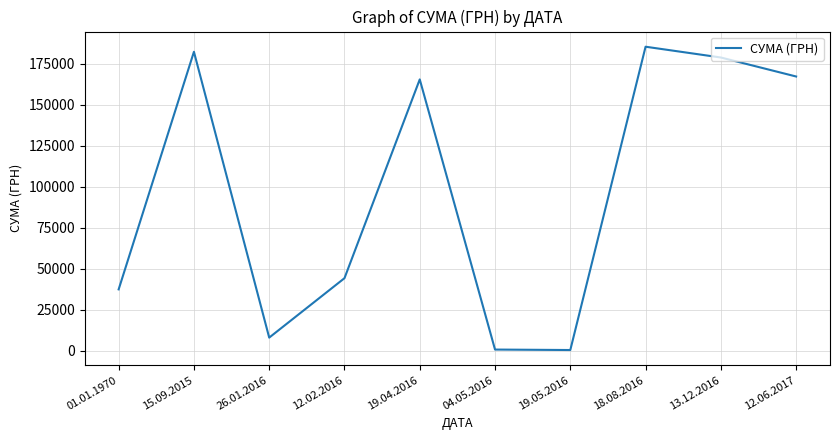

At which label does the data first exceed 165427?

15.09.2015